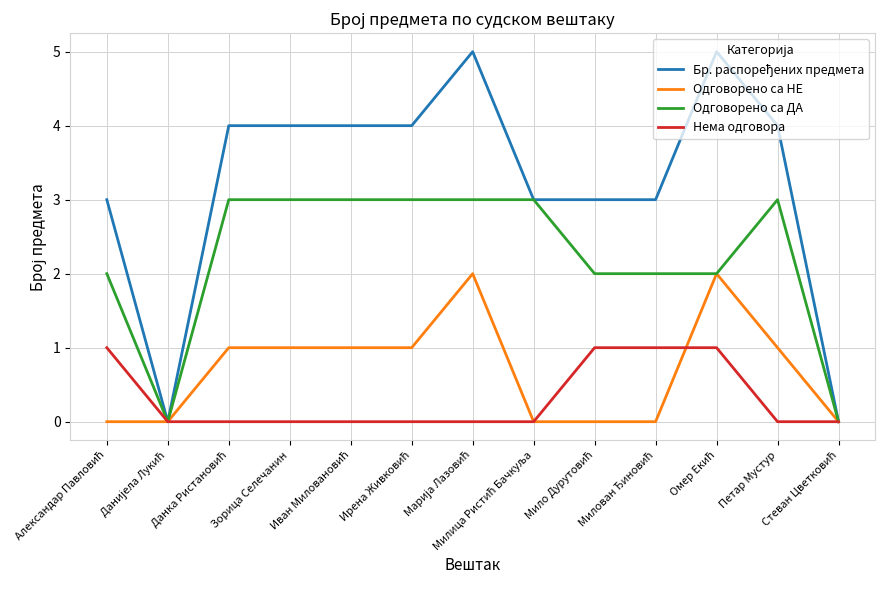

What is the sum of the Одговорено са ДА values at Милица Ристић Бачкуља and Милован Ђиновић?

5